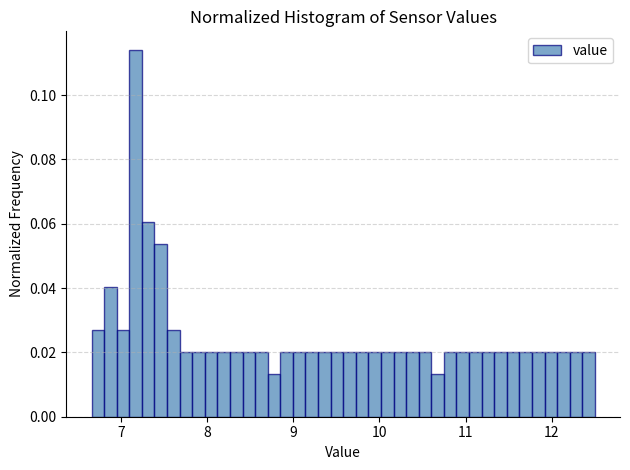

Read against the x-axis, roughly where is the centre of the tallest bar?

7.2